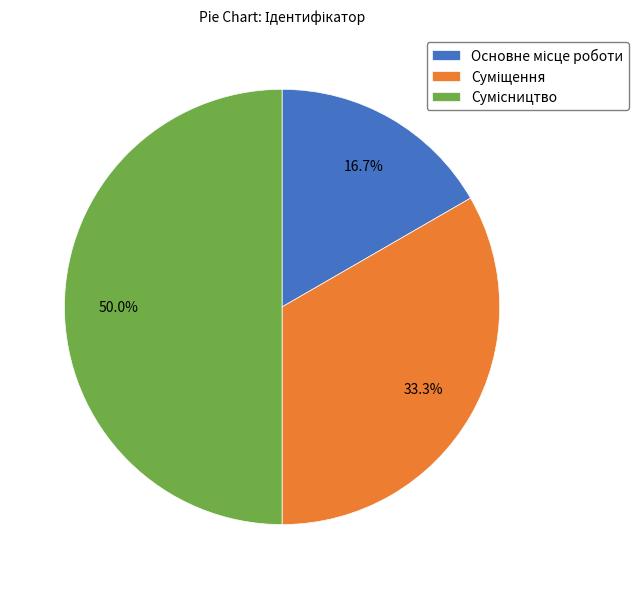

What is the smallest slice in the pie chart?

Основне місце роботи